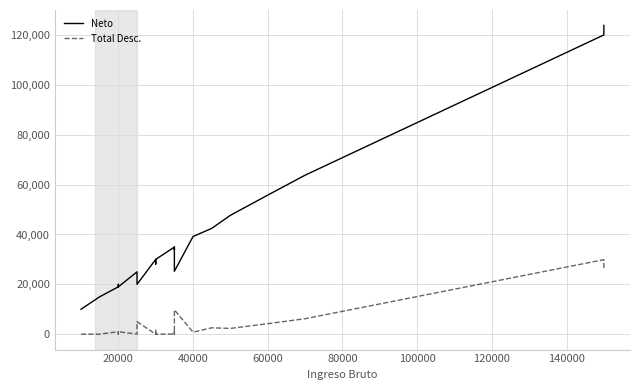

At which category does Neto reach its first local valley?

20000